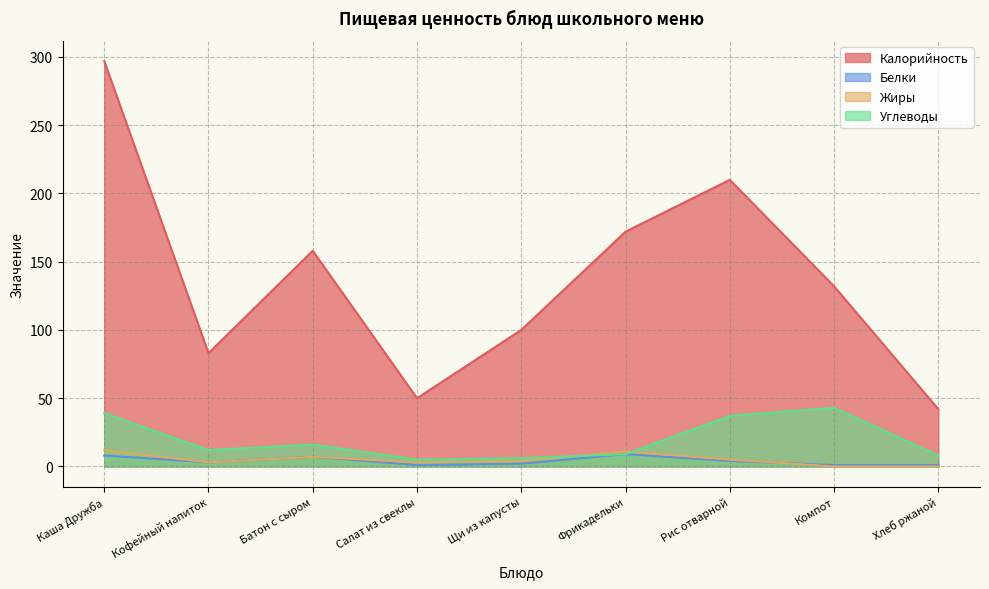

True or false: Жиры and Калорийность intersect in this chart.

False